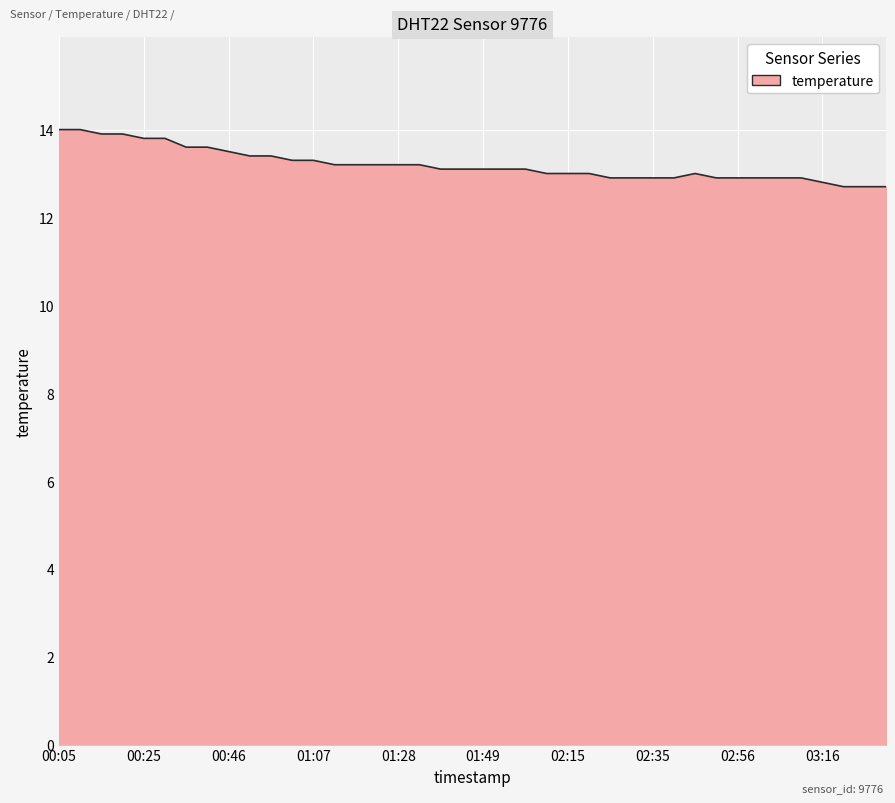

Reading left to right, what are all the values shown in this chart?

14.0	14.0	13.9	13.9	13.8	13.8	13.6	13.6	13.5	13.4	13.4	13.3	13.3	13.2	13.2	13.2	13.2	13.2	13.1	13.1	13.1	13.1	13.1	13.0	13.0	13.0	12.9	12.9	12.9	12.9	13.0	12.9	12.9	12.9	12.9	12.9	12.8	12.7	12.7	12.7